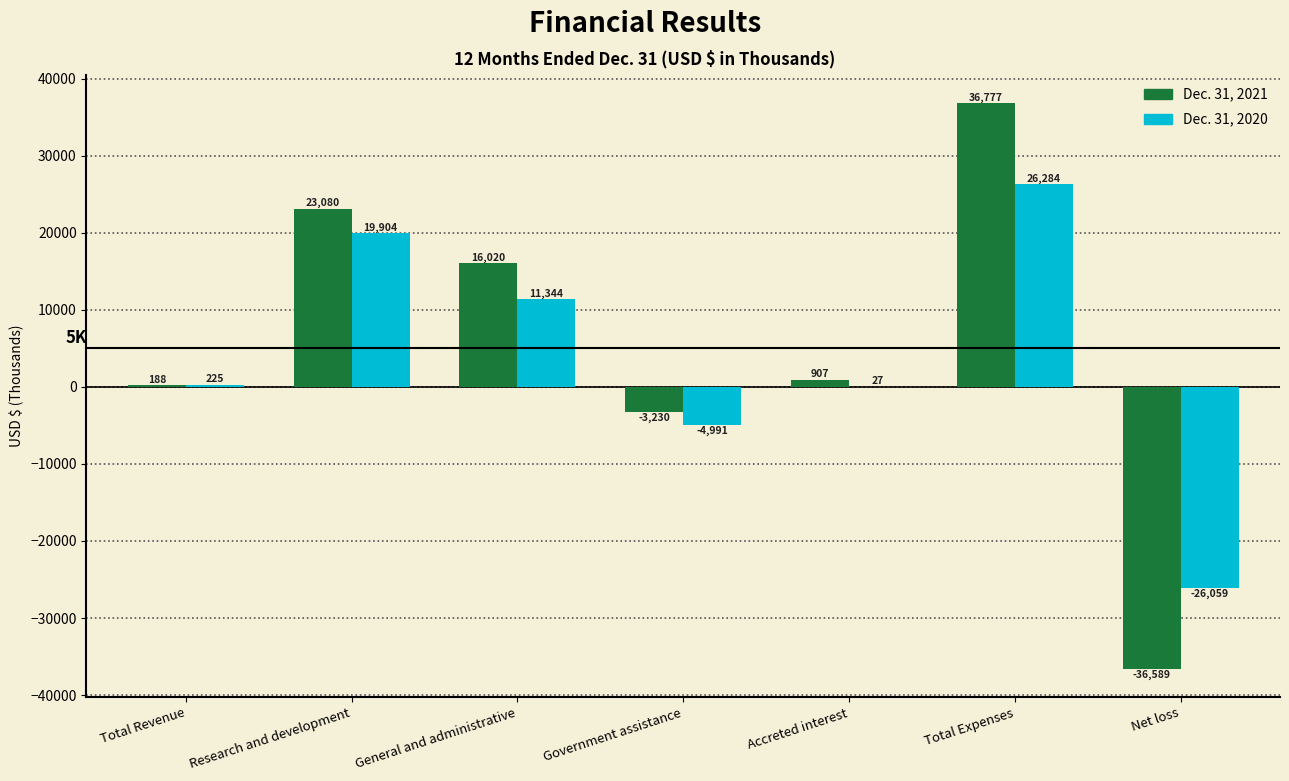

What is the total value across all series at Accreted interest?

934